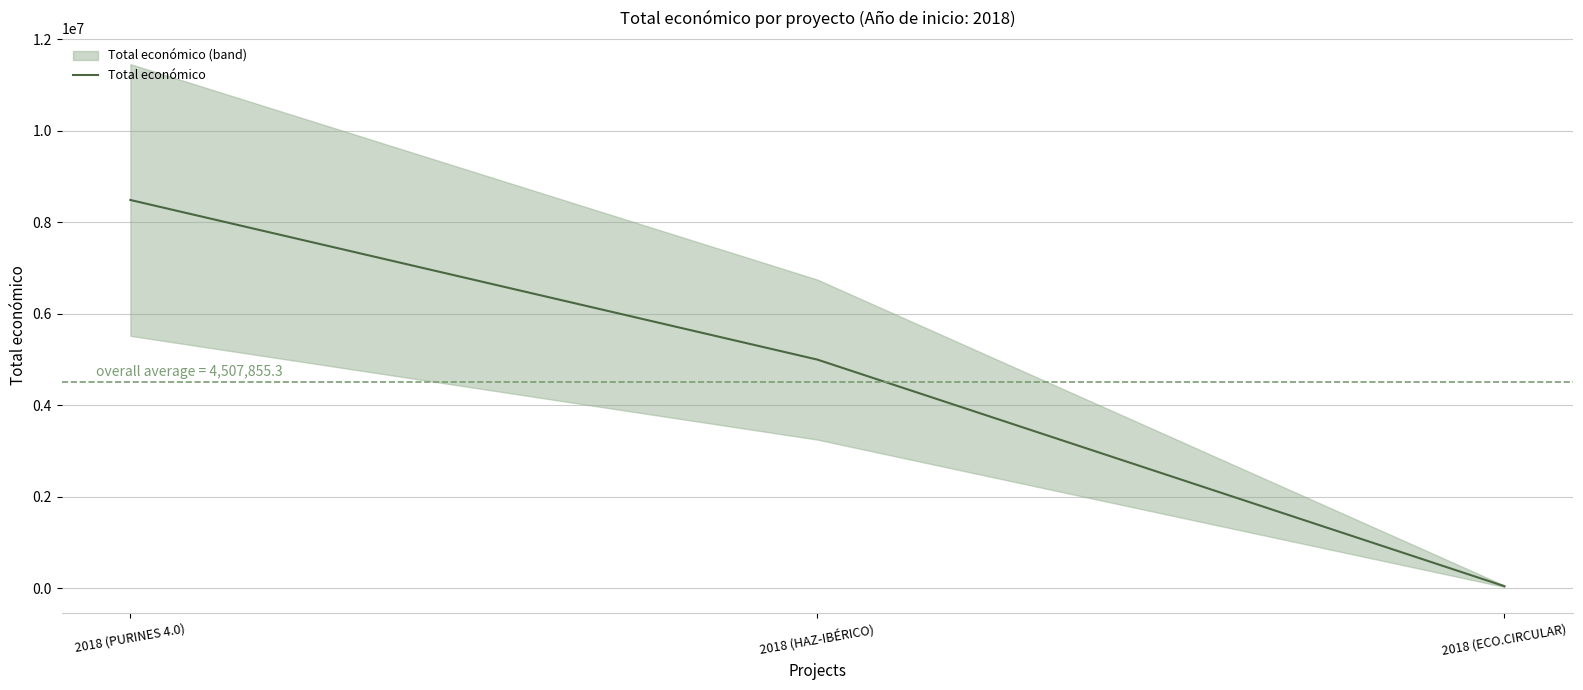

Reading left to right, extract all data points from this chart.

8484999	4995722	42845